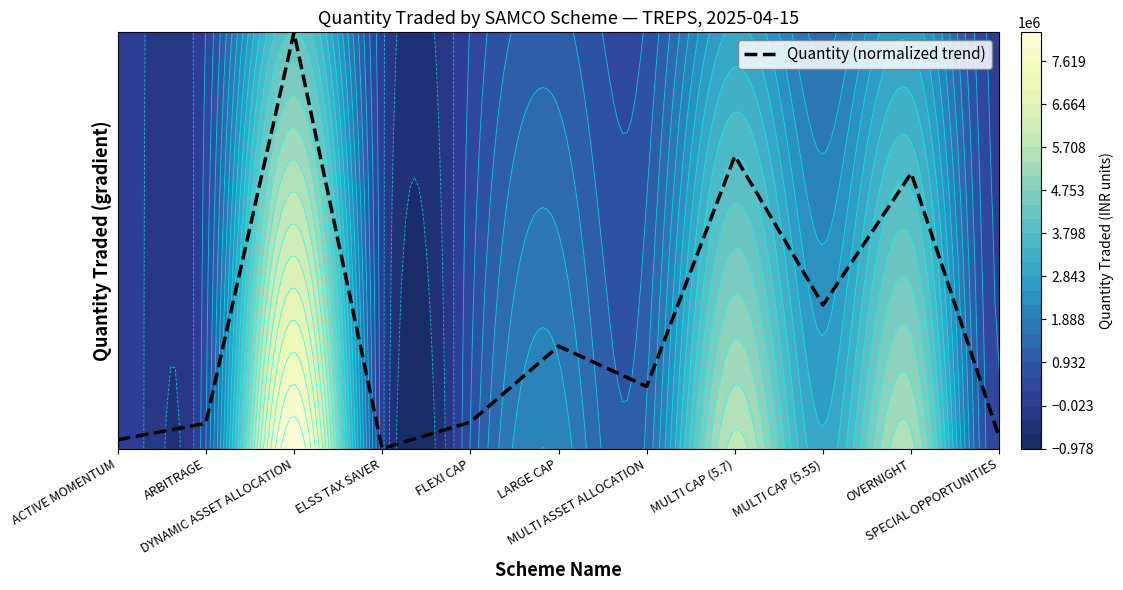

Which label corresponds to the largest value in the chart?

DYNAMIC ASSET ALLOCATION